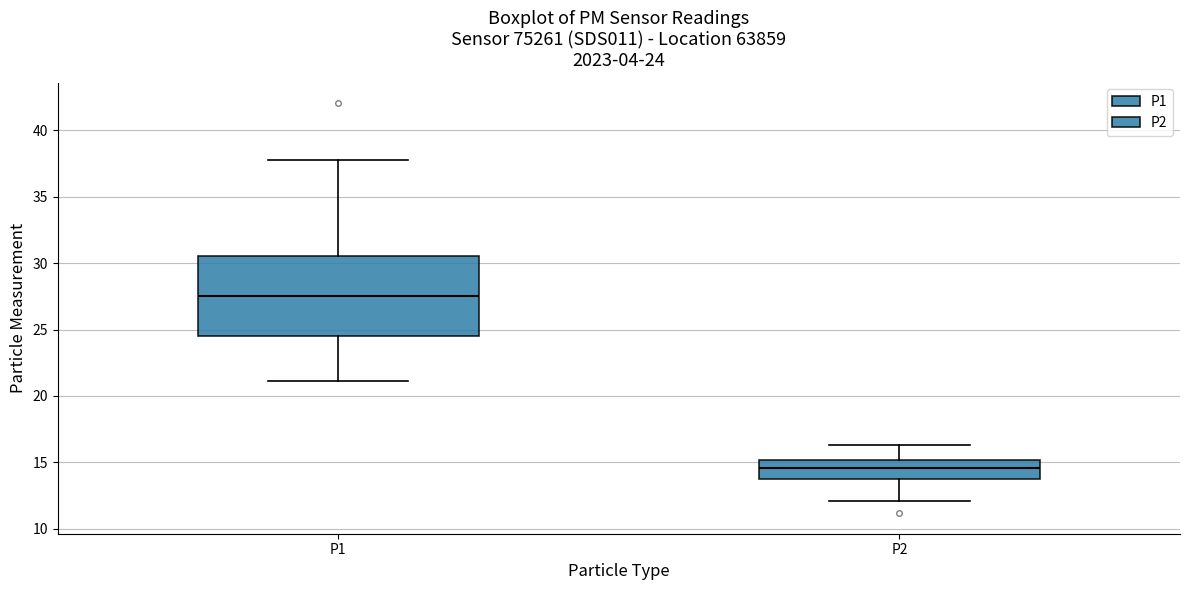

Which box is the tallest, from its lower edge to its upper edge?

P1